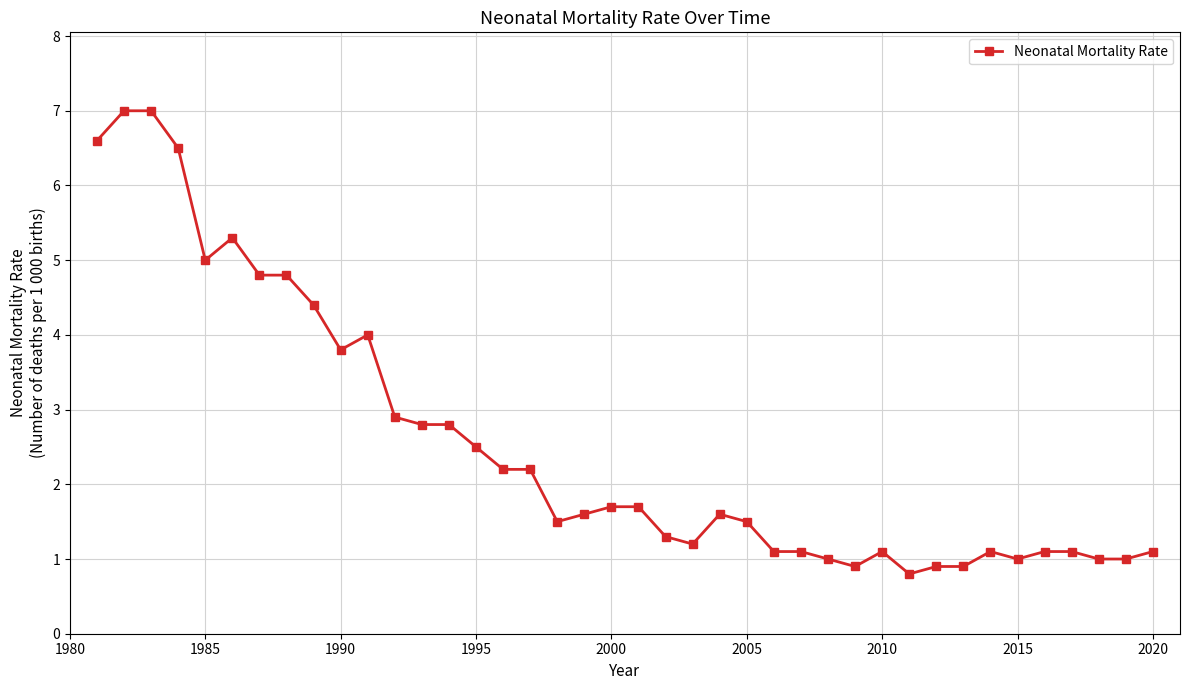

What is the minimum value shown in the chart?

0.8